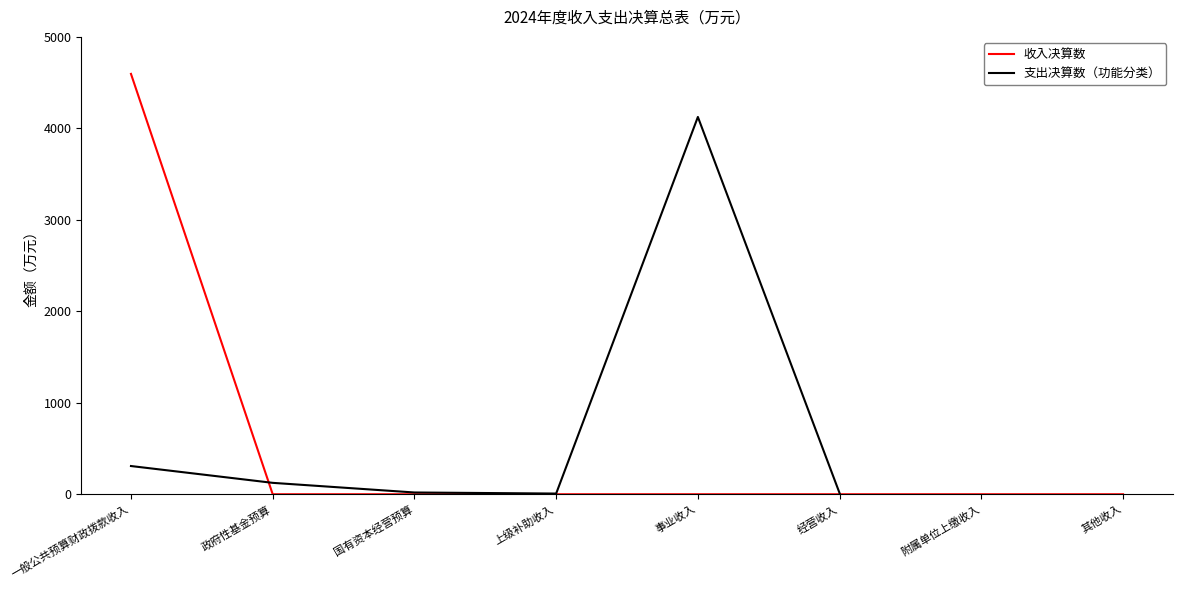

What is the smallest value displayed?

7.5